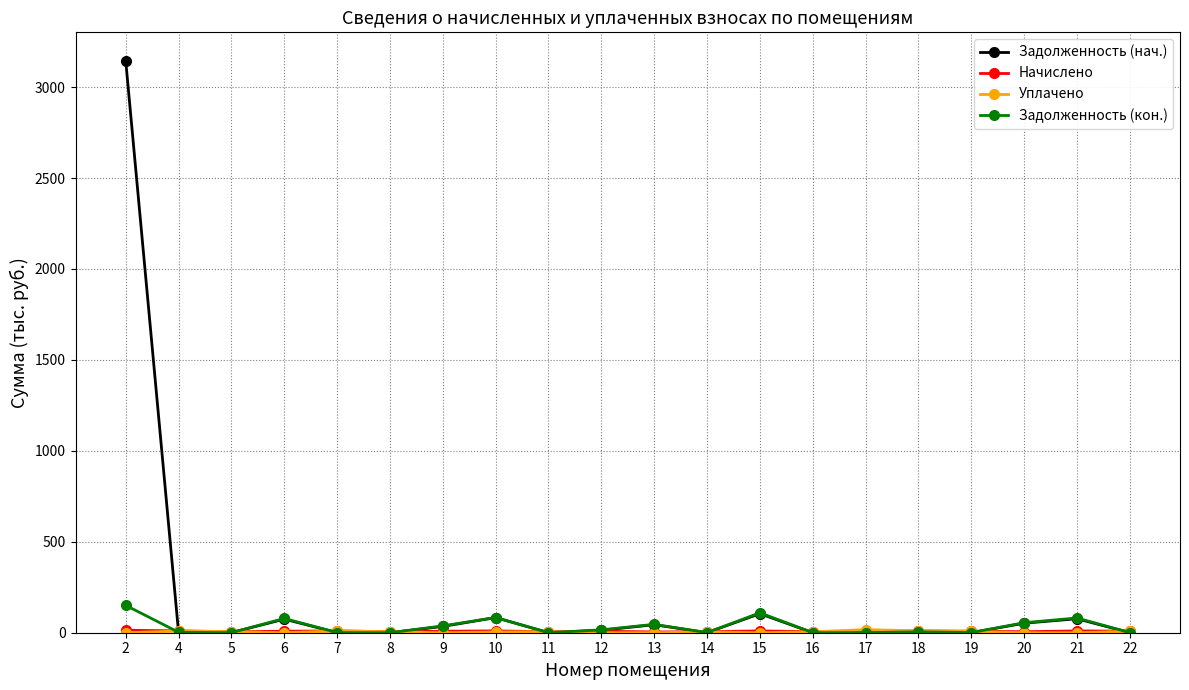

Which series has the widest spread of values?

Задолженность (нач.)